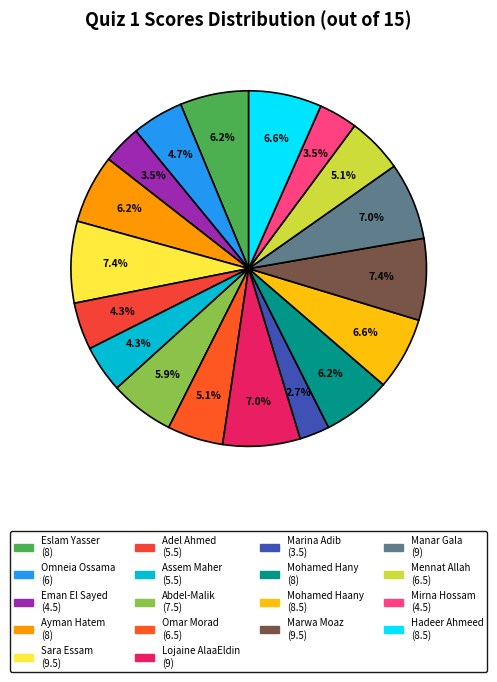

Which slice is the largest?

Sara Essam